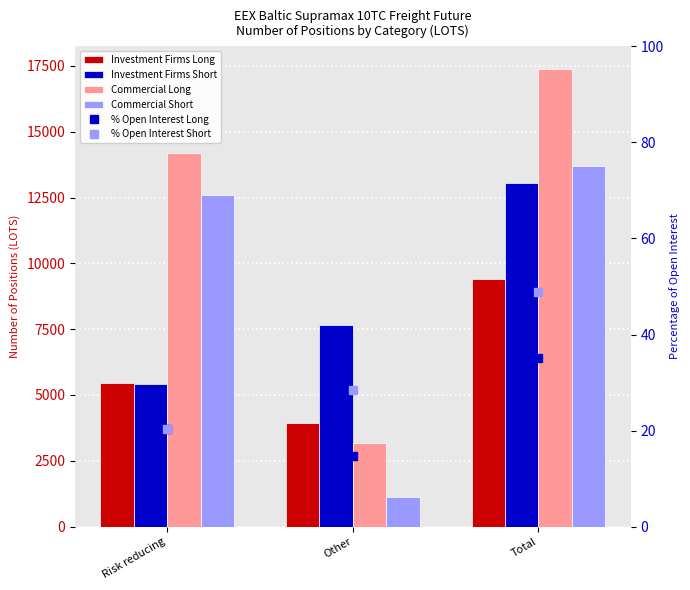

The value of % Open Interest Short at Other is 11.8. True or false?

False